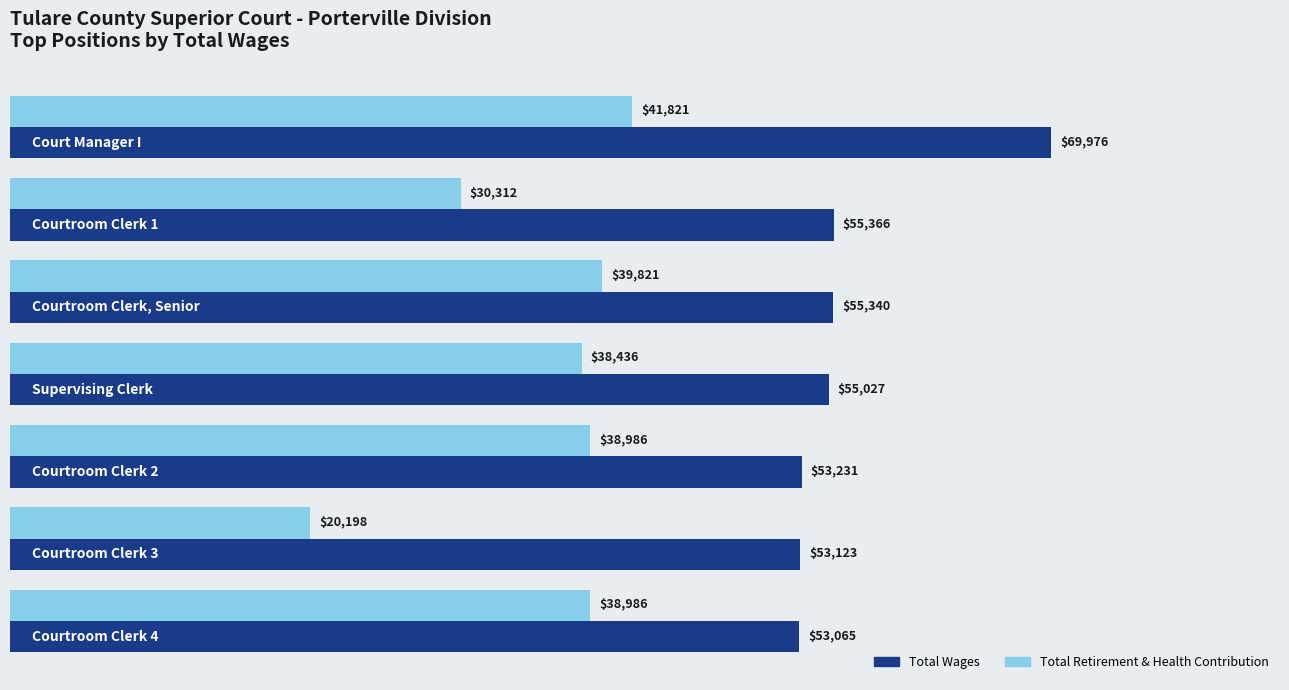

What is the minimum value for Total Retirement & Health Contribution?

20198